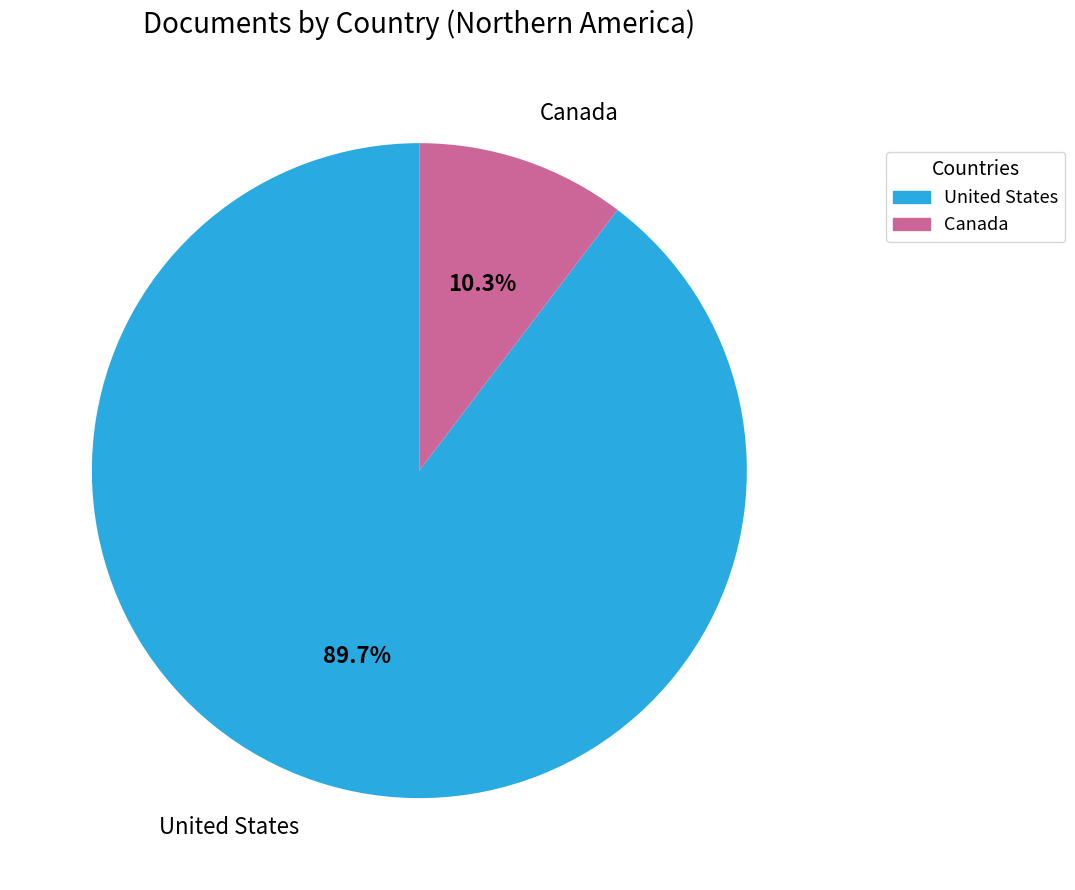

To the nearest percent, what is the average slice percentage?

50%